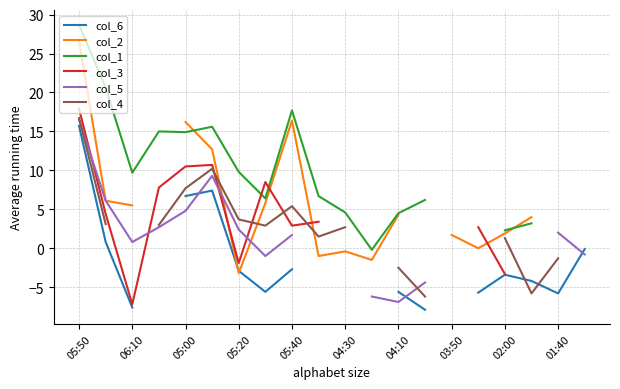

At how many categories does at least one series exceed 12?

6